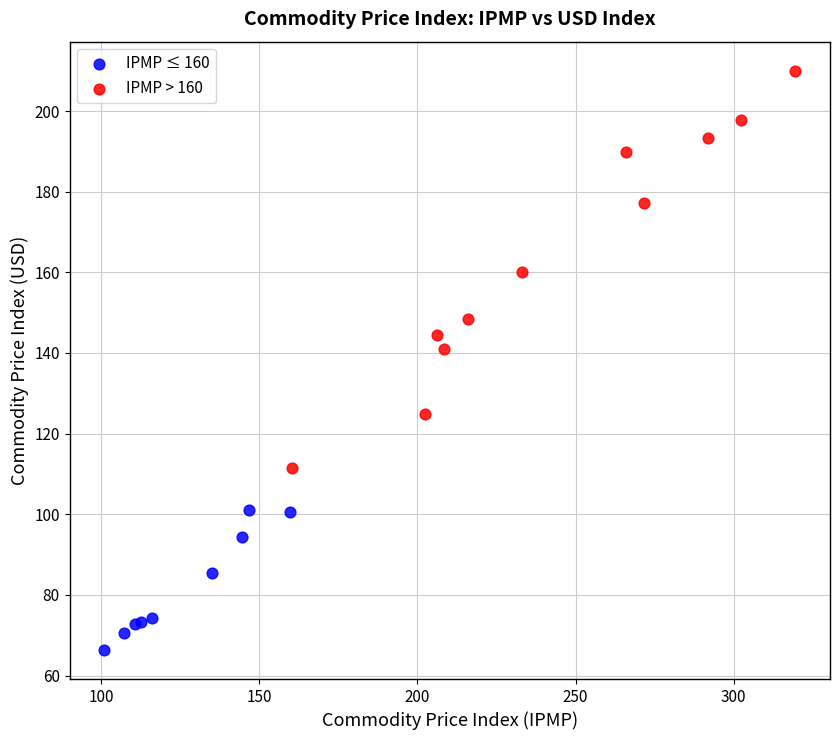

Which series has the widest spread of Y values?

IPMP > 160